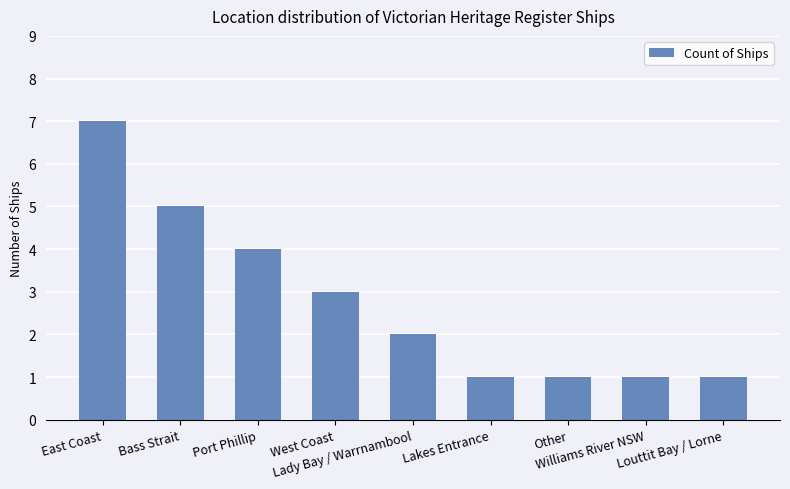

What is the maximum value shown in the chart?

7